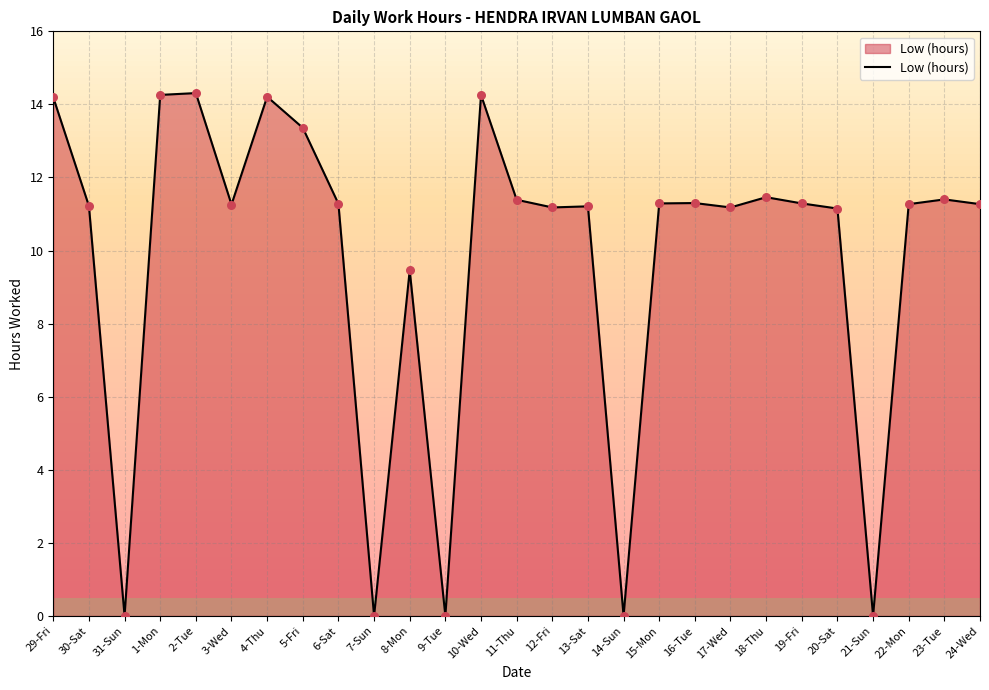

Between 29-Fri and 11-Thu, which is larger?

29-Fri